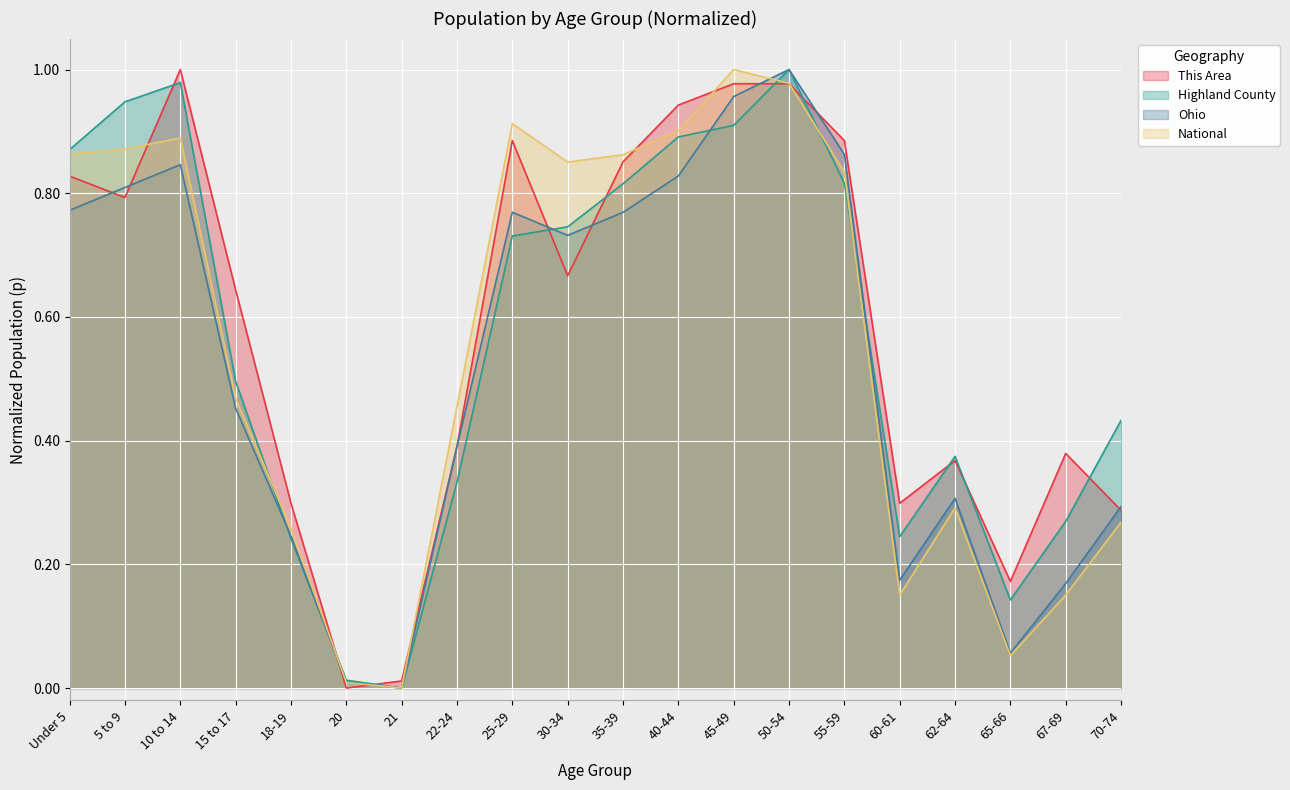

At which category is the sum across all series the highest?

50-54